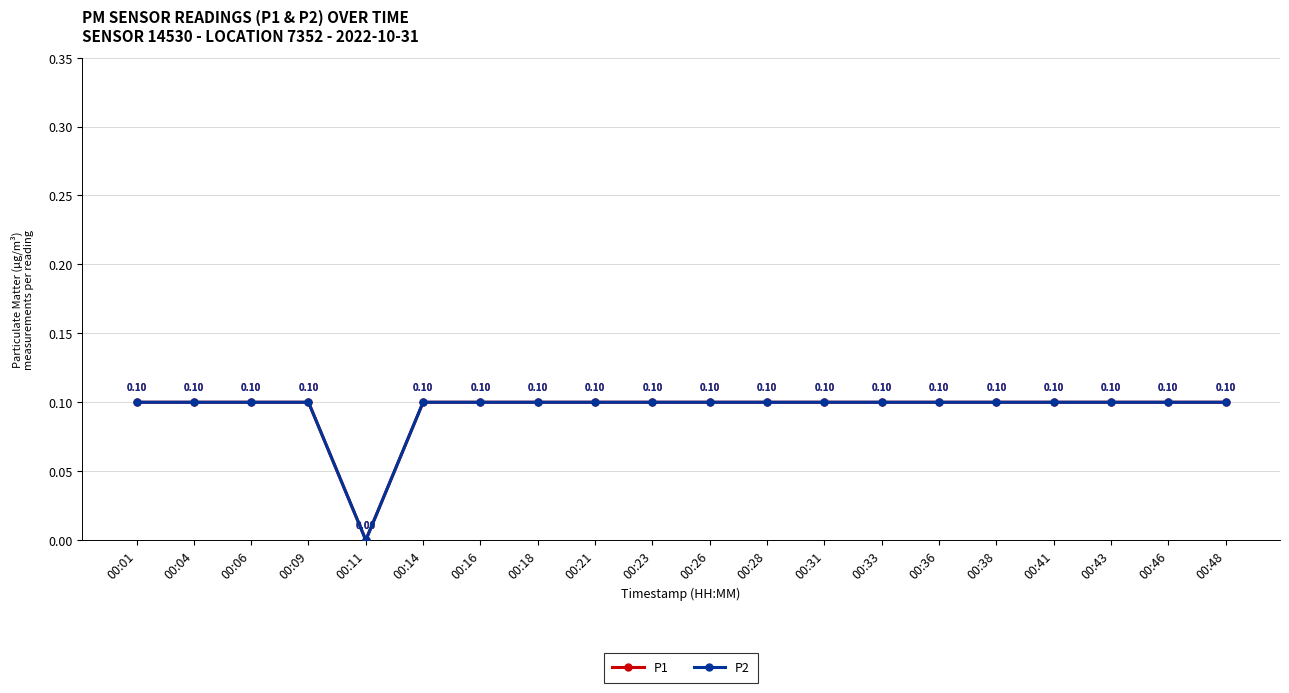

Is this an area chart (filled region under the line)?

No